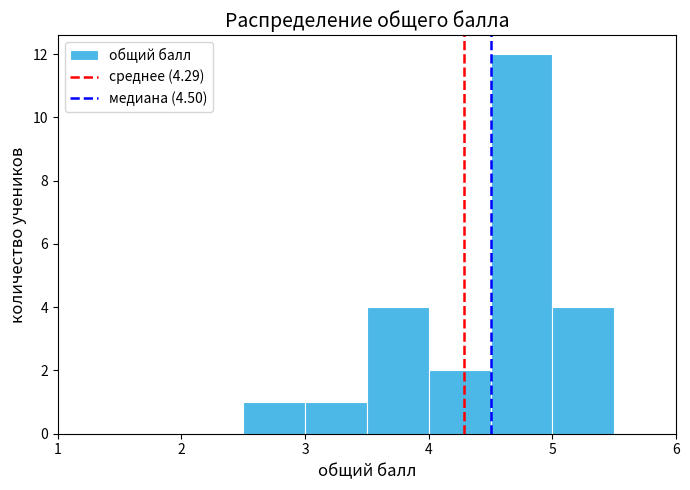

Reading left to right, transcribe this chart: for each bar, give the range it covers on the x-axis and its height. The values are not printed on the chart, so give them approximately, as read against the axis.

1.0 to 1.5: 0
1.5 to 2.0: 0
2.0 to 2.5: 0
2.5 to 3.0: 1
3.0 to 3.5: 1
3.5 to 4.0: 4
4.0 to 4.5: 2
4.5 to 5.0: 12
5.0 to 5.5: 4
5.5 to 6.0: 0